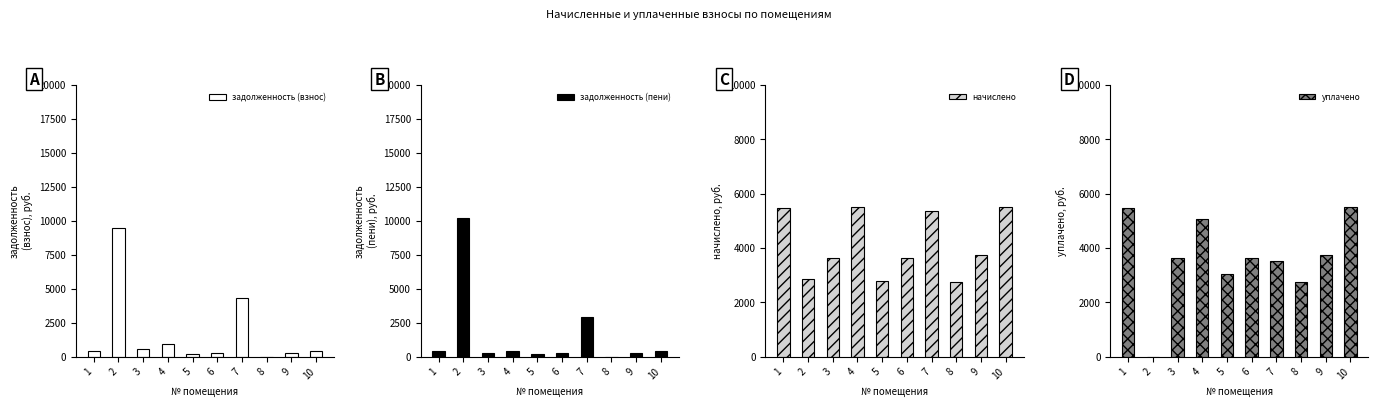

What is the approximate value of задолженность (взнос) at 6?

304.2